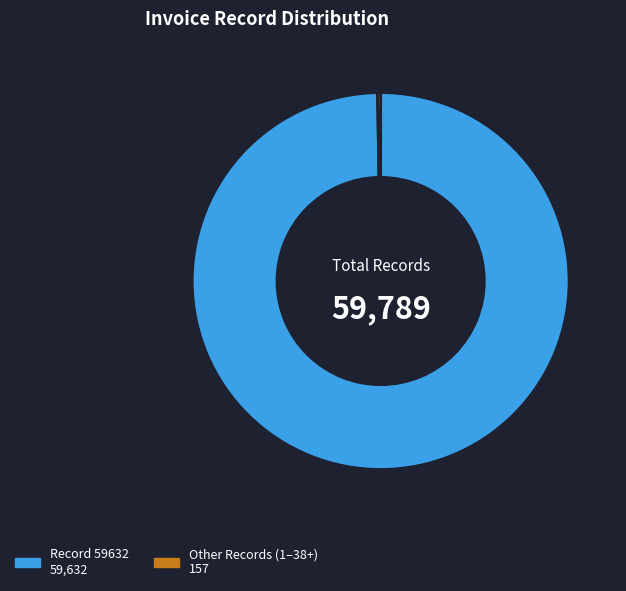

Is there a majority slice in this chart?

Yes